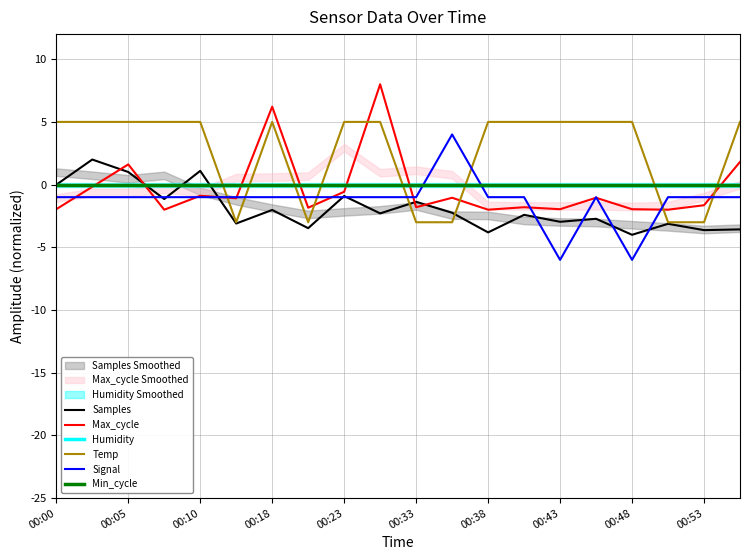

What are all the series names shown in the legend?

Samples, Max_cycle, Humidity, Temp, Signal, Min_cycle